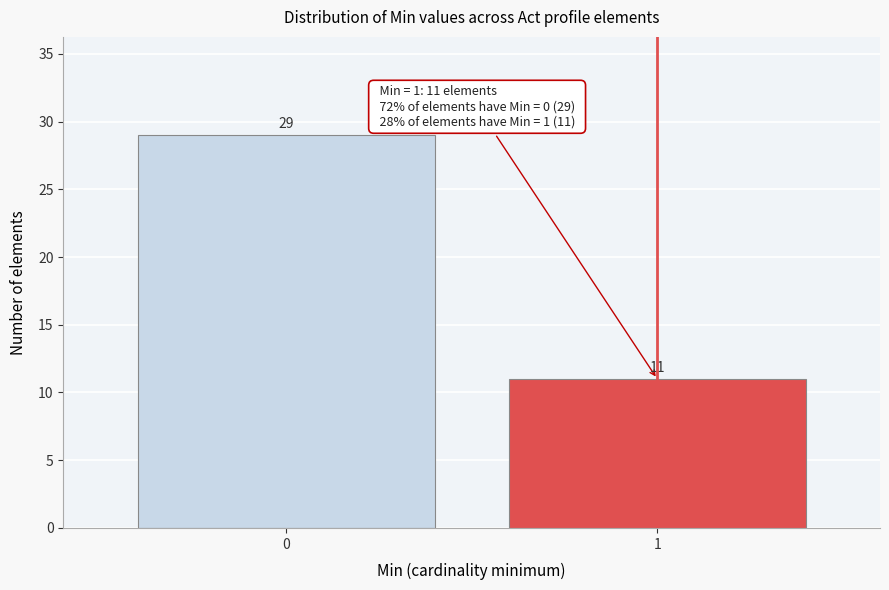

Reading right to left, extract all data points from this chart.

11	29